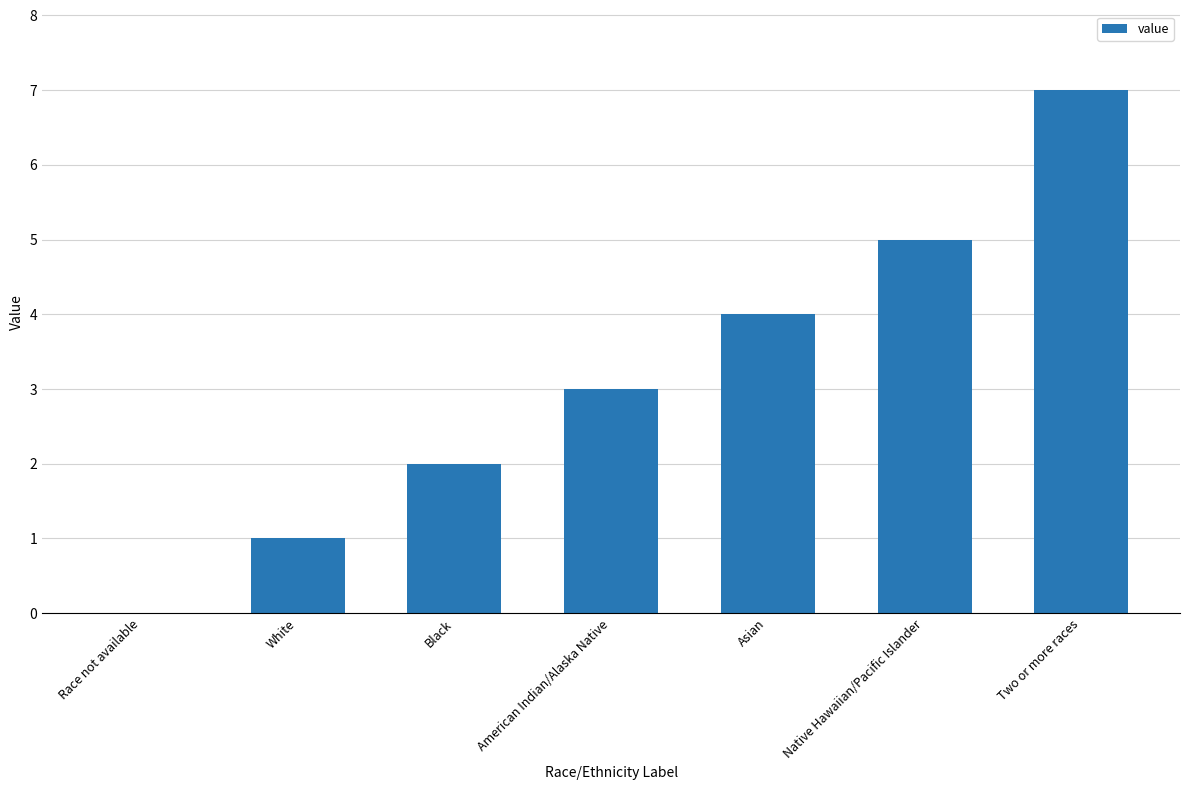

What is the average value?

3